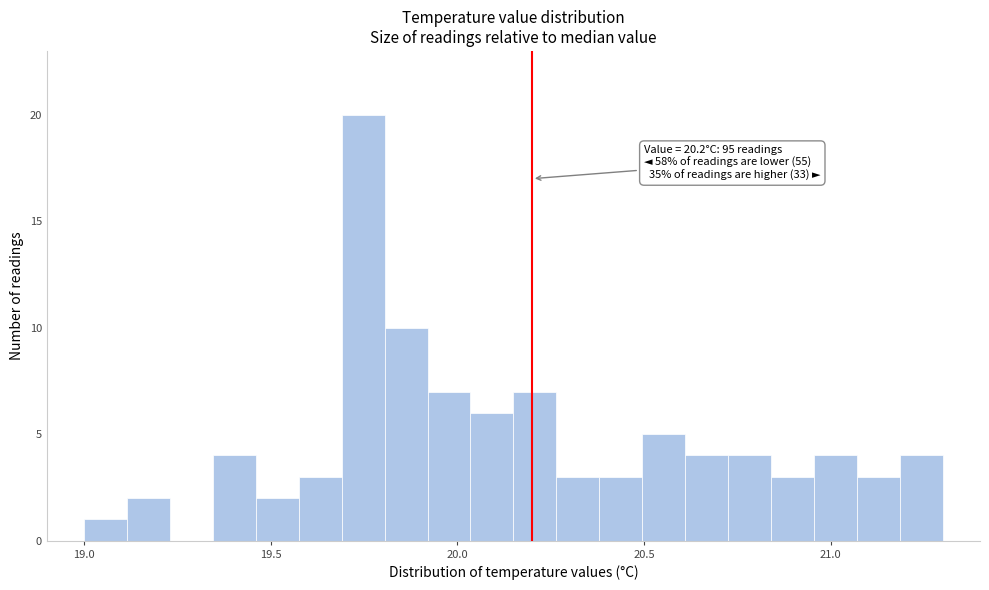

Read against the x-axis, roughly where is the centre of the tallest bar?

19.75